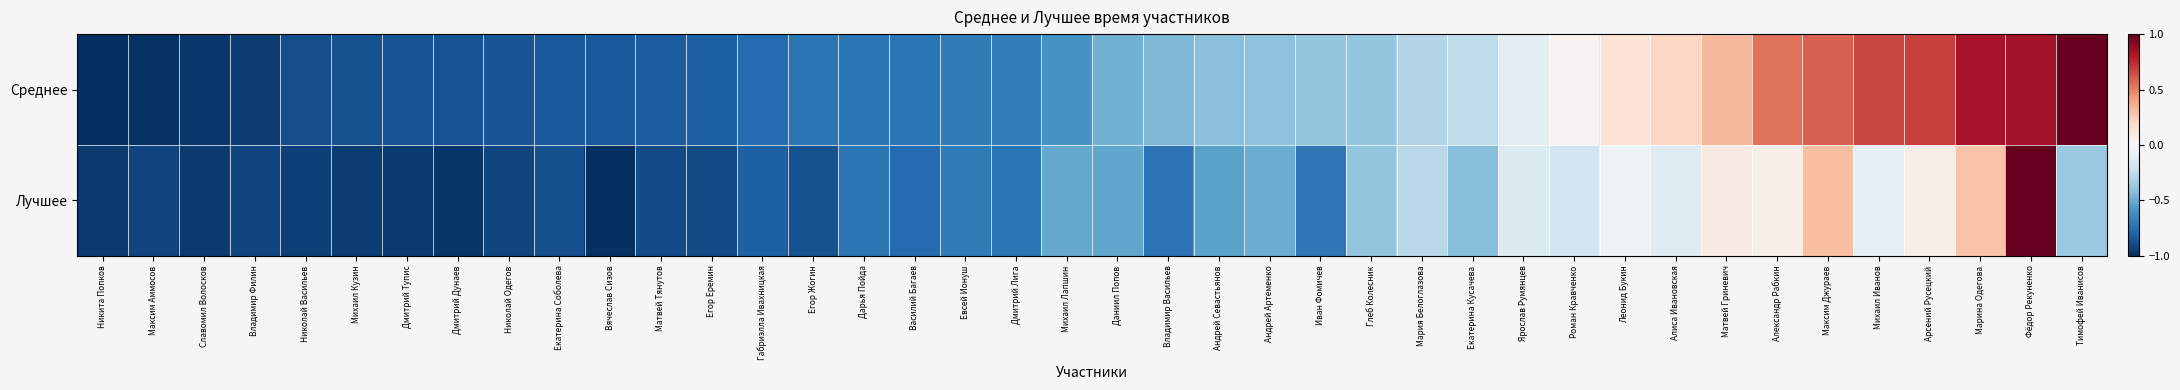

Which category has the lowest value across all series?

Никита Попков